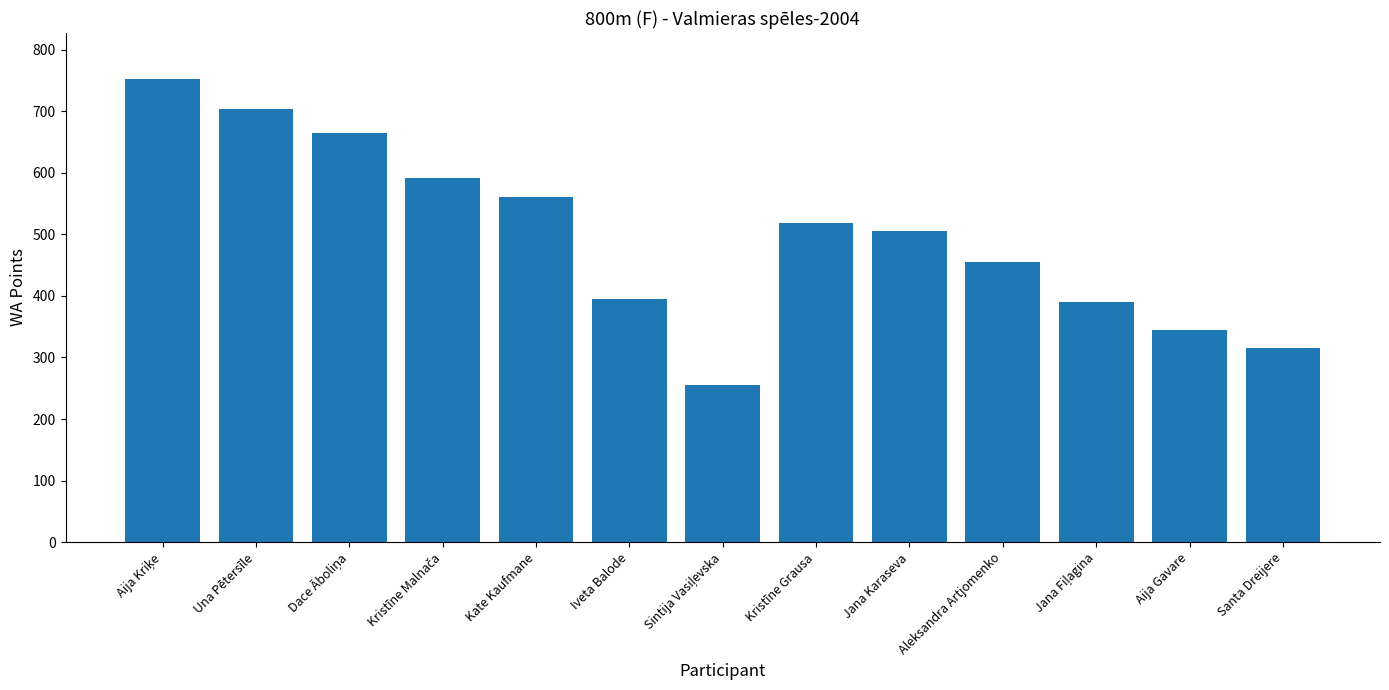

Does the chart contain stacked bars?

No